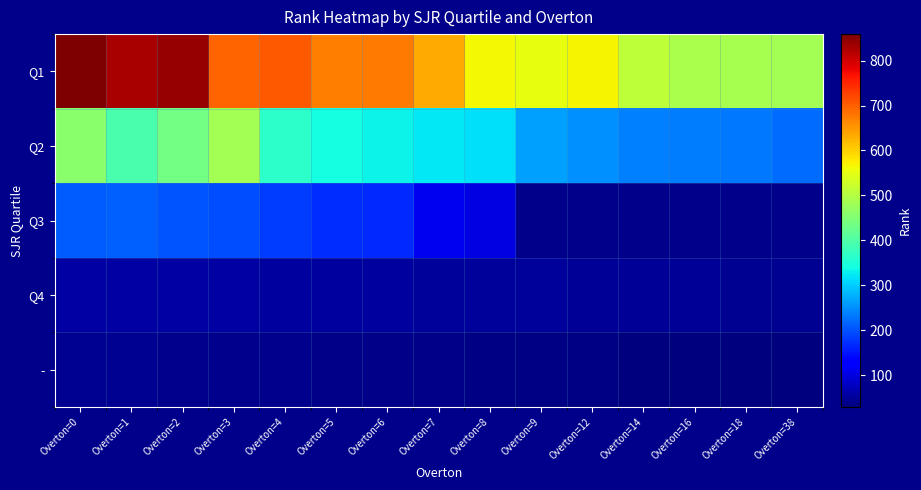

Is it true that Q4 equals 48.0 at Overton=12?

True